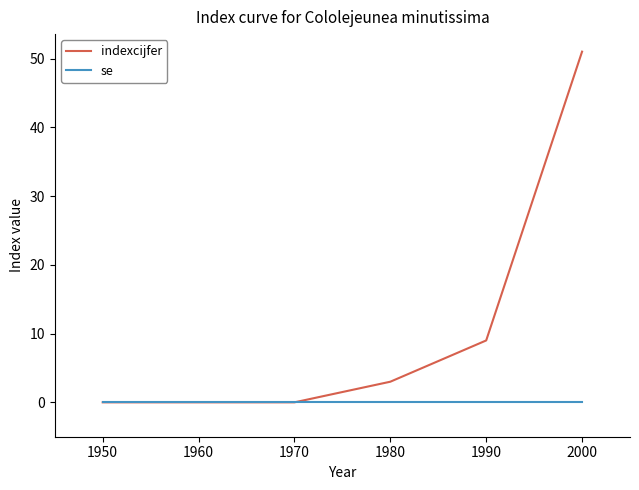

What is the maximum value shown in the chart?

51